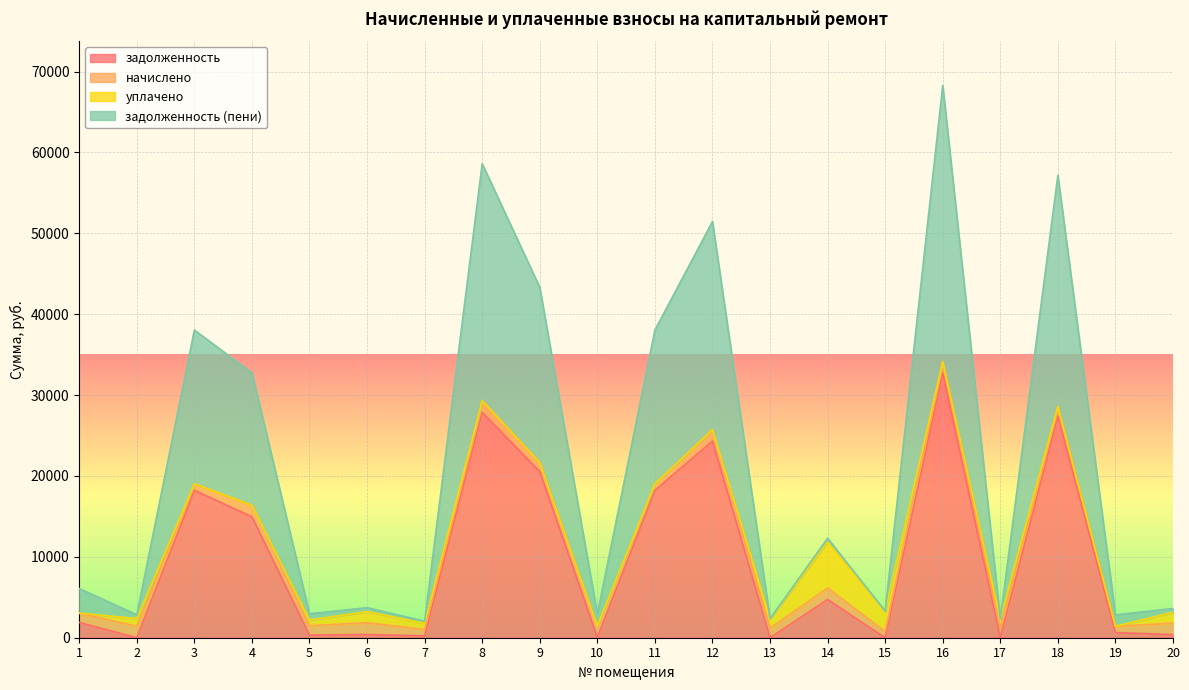

At which label does задолженность (пени) first exceed 3040?

1